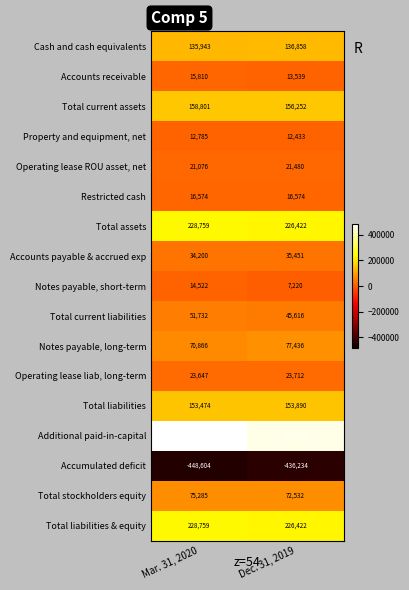

What is the total value across all series at Mar. 31, 2020?

1278789